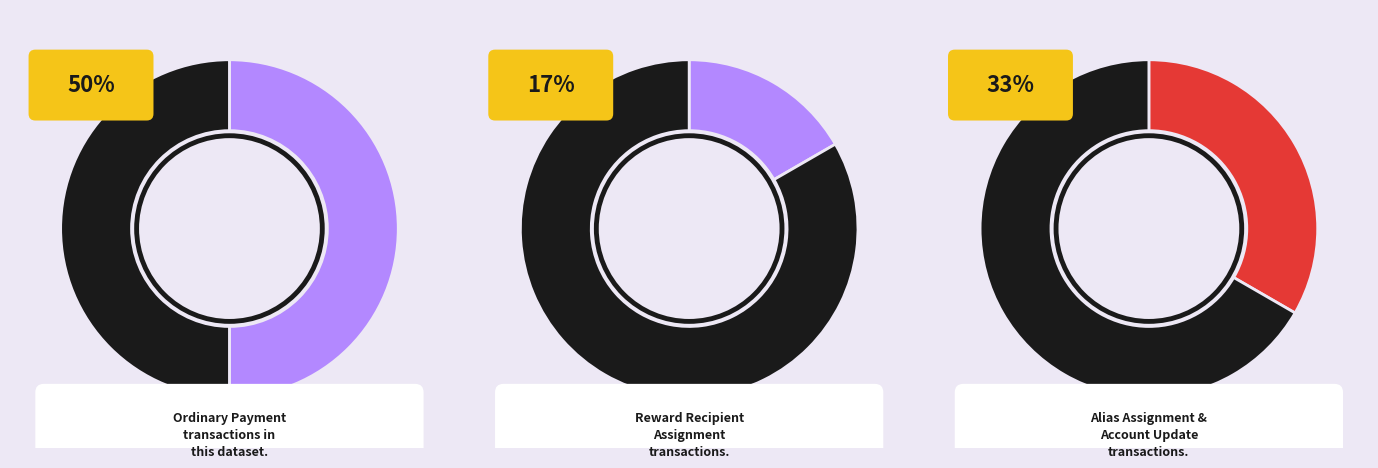

Does Alias Assignment represent more than half of the total?

No